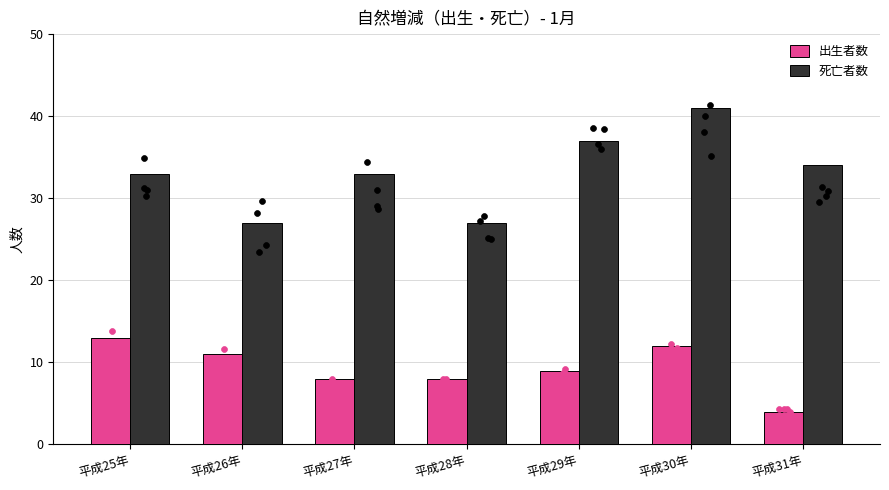

At which category is the sum across all series the highest?

平成30年